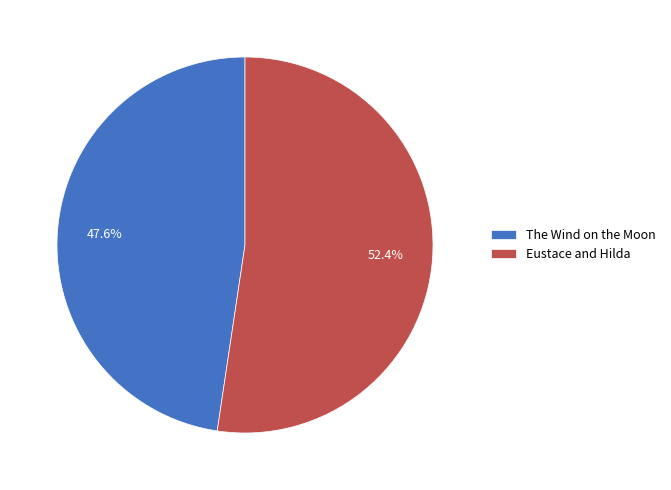

The Eustace and Hilda slice represents 63% of the pie. True or false?

False